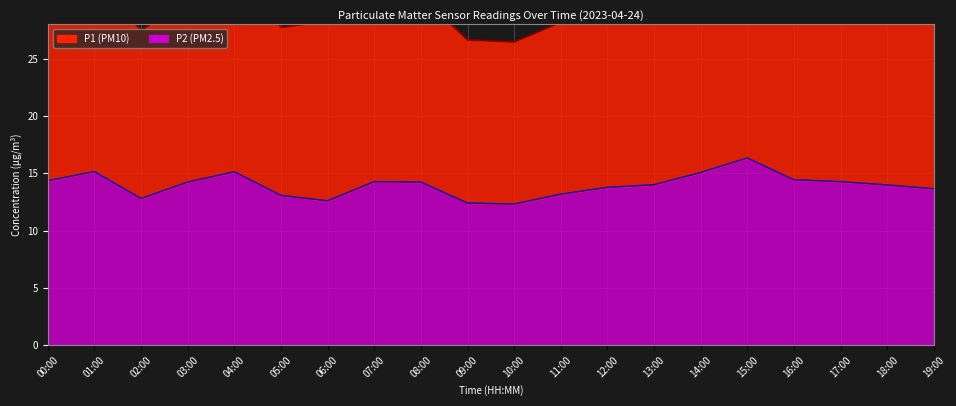

True or false: P1 total line and P2 line cross at least once.

False